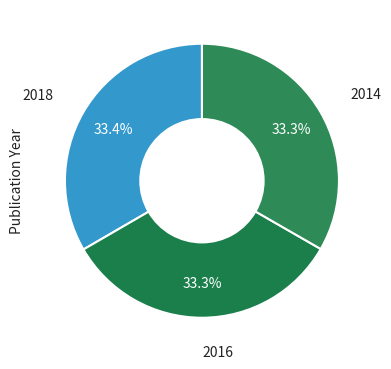

Is 2018 the majority of the pie?

No